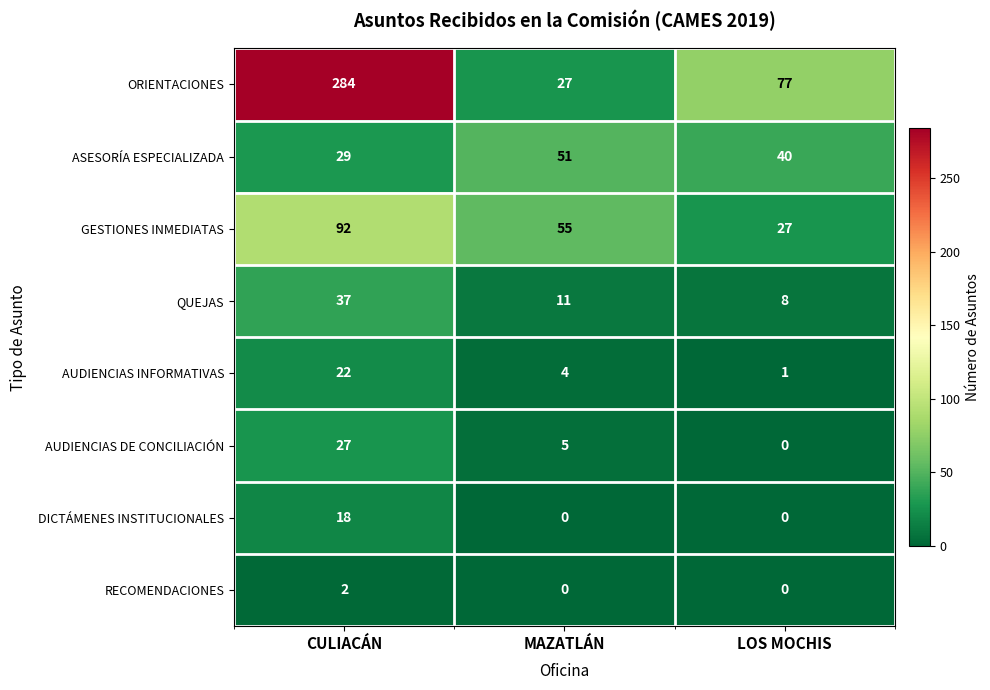

How many RECOMENDACIONES values are between 0 and 2?

3